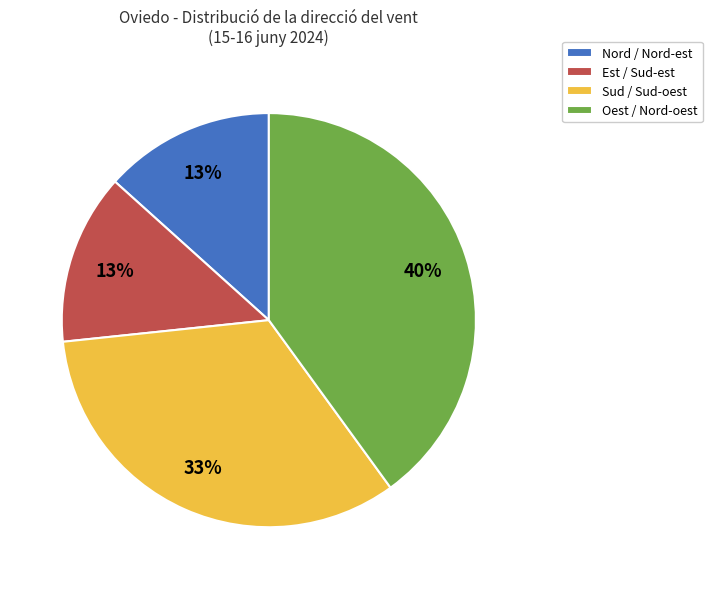

To the nearest percent, what portion does Sud / Sud-oest represent?

33%